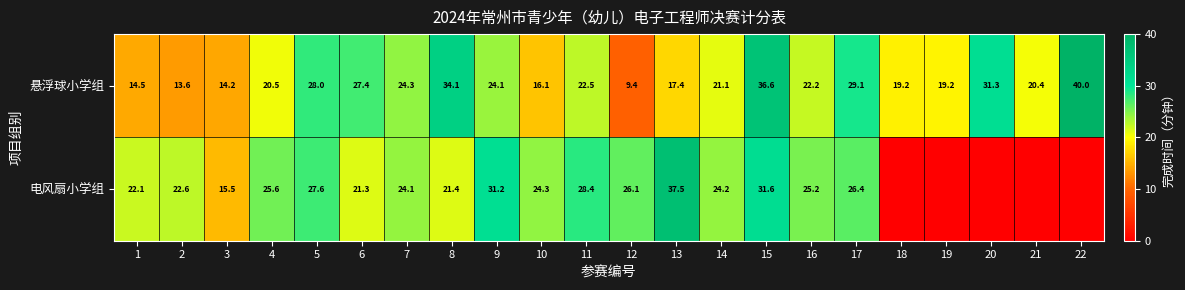

Which series changed the most between 9 and 11?

电风扇小学组